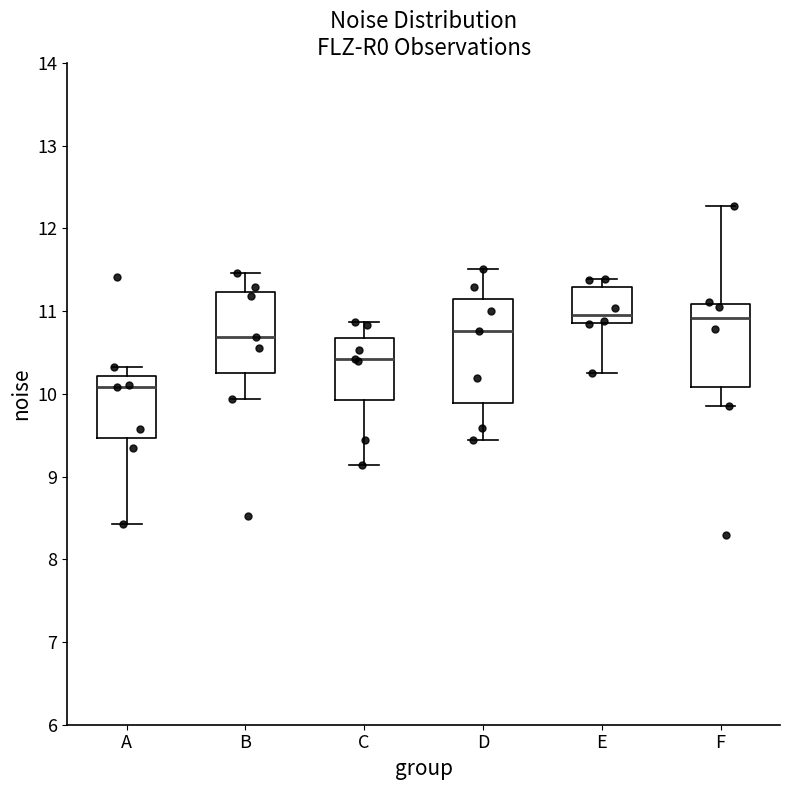

Which box's median line is the lowest?

A